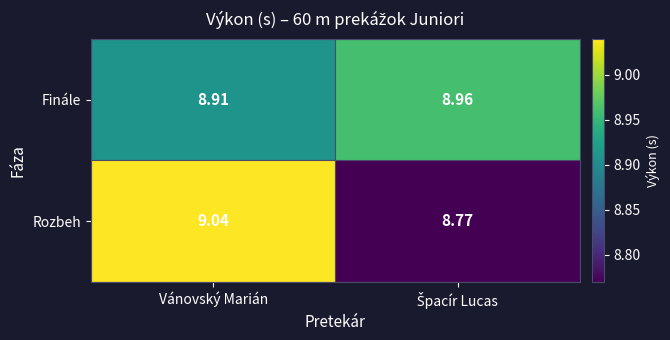

Which series has the largest range (max minus min)?

Rozbeh